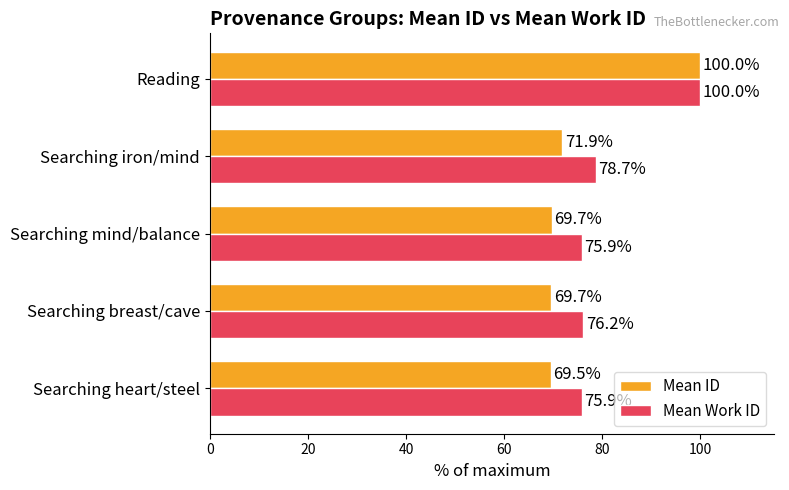

Where is Mean Work ID nearest to the value 87?

Searching iron/mind